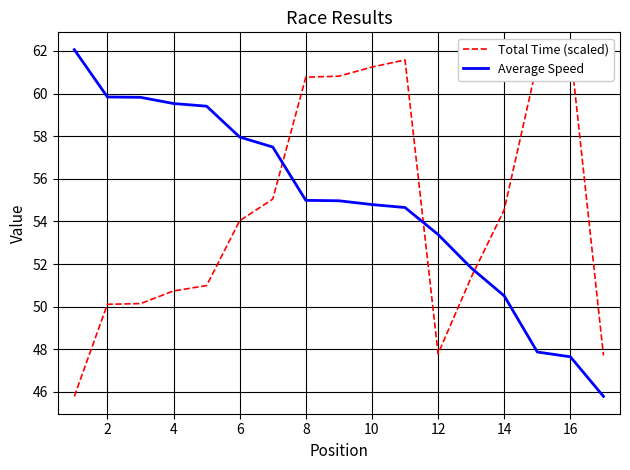

Is it true that Total Time (scaled) equals 50.1 at 4?

True